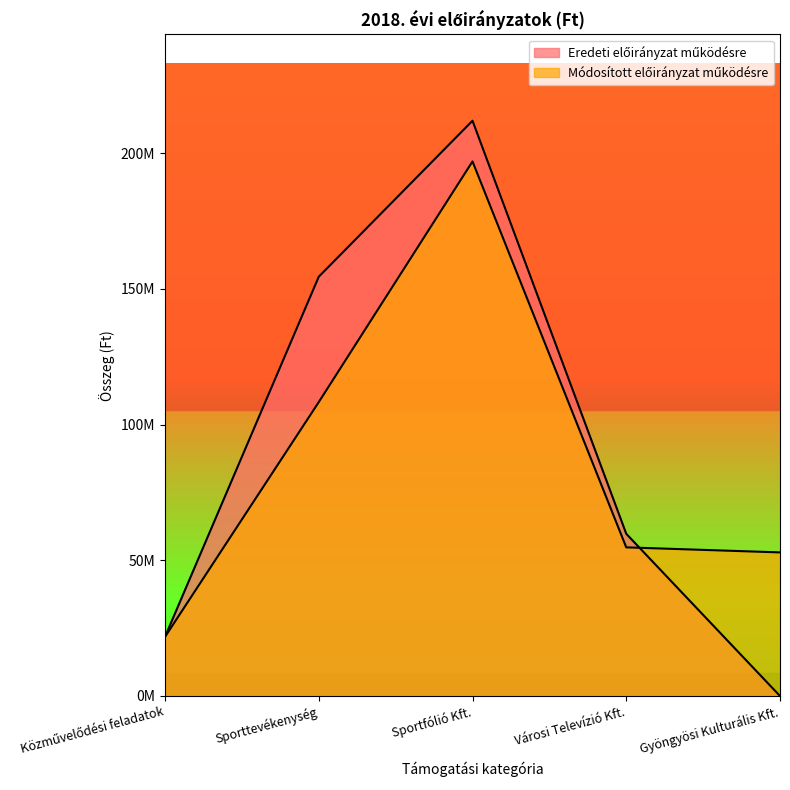

Which series has the largest total across all categories?

Eredeti előirányzat működésre